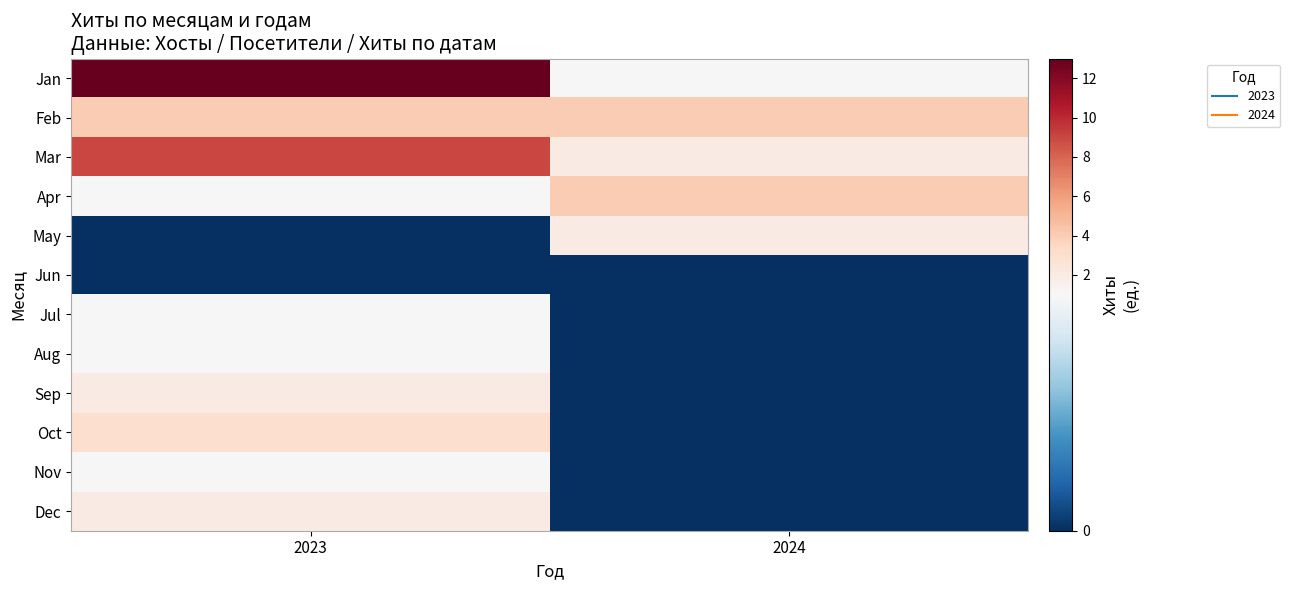

Which series has the largest total across all categories?

Jan